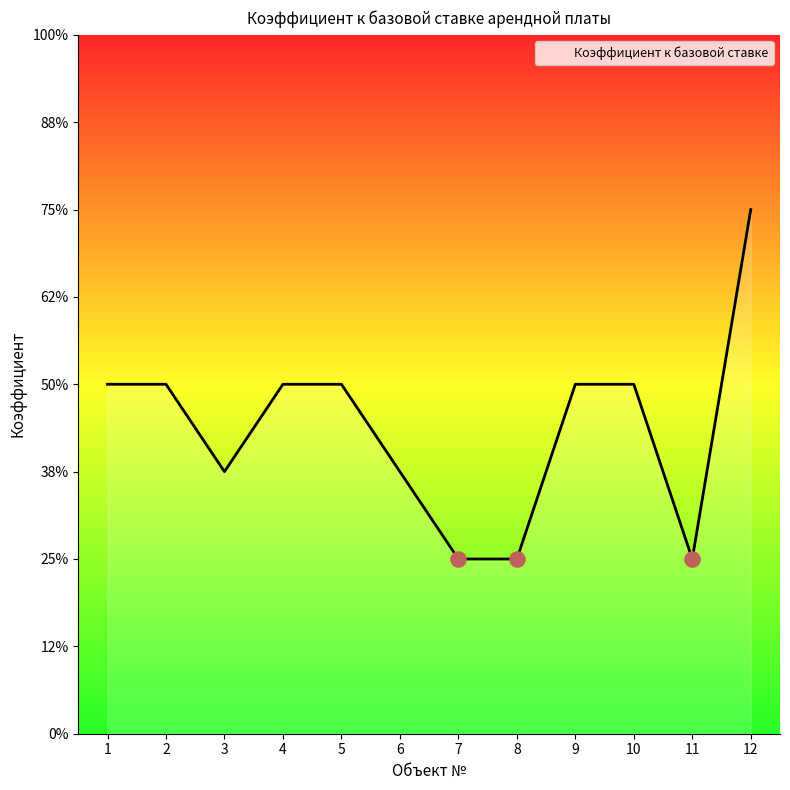

Between 1 and 9, which is larger?

1